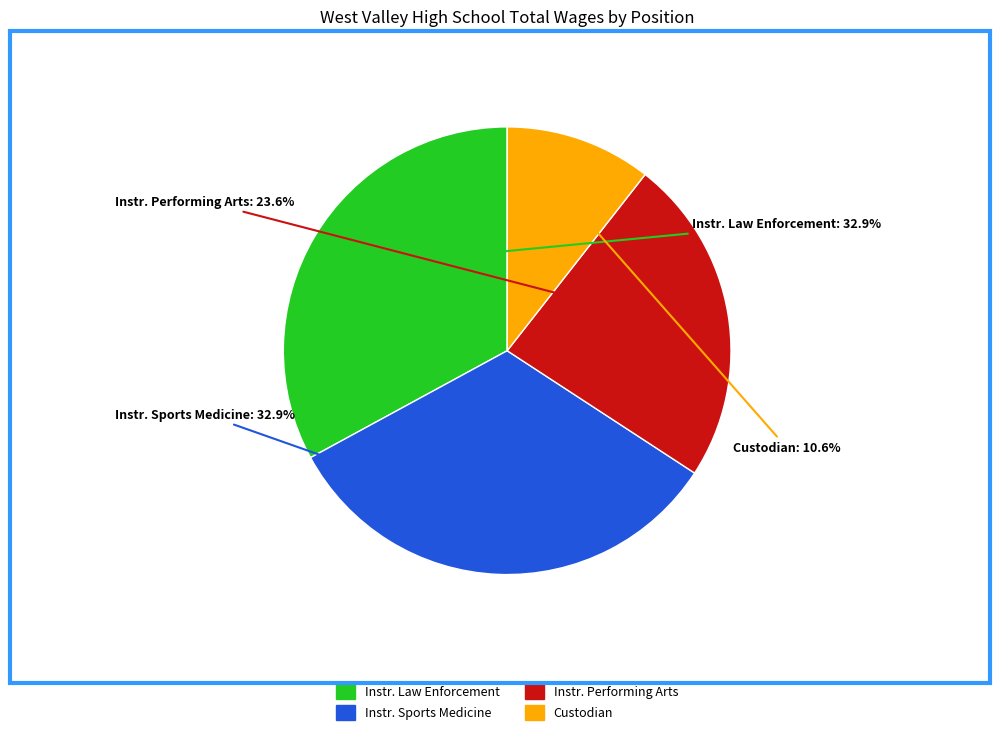

Is there any slice that represents more than half of the pie?

No